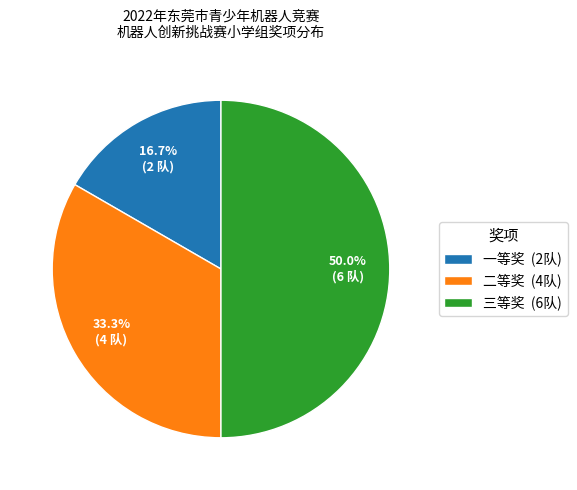

To the nearest percent, what percentage of the pie is 三等奖?

50%